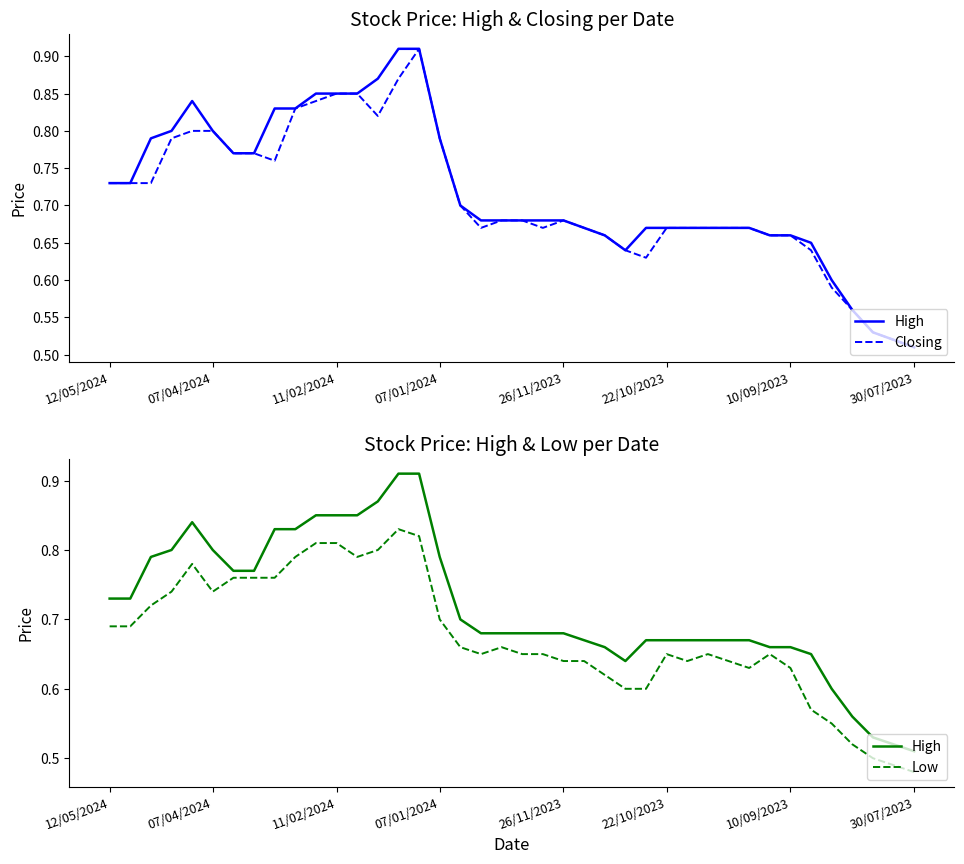

List the series in order of their peak value, lowest first.

Low, High, Closing